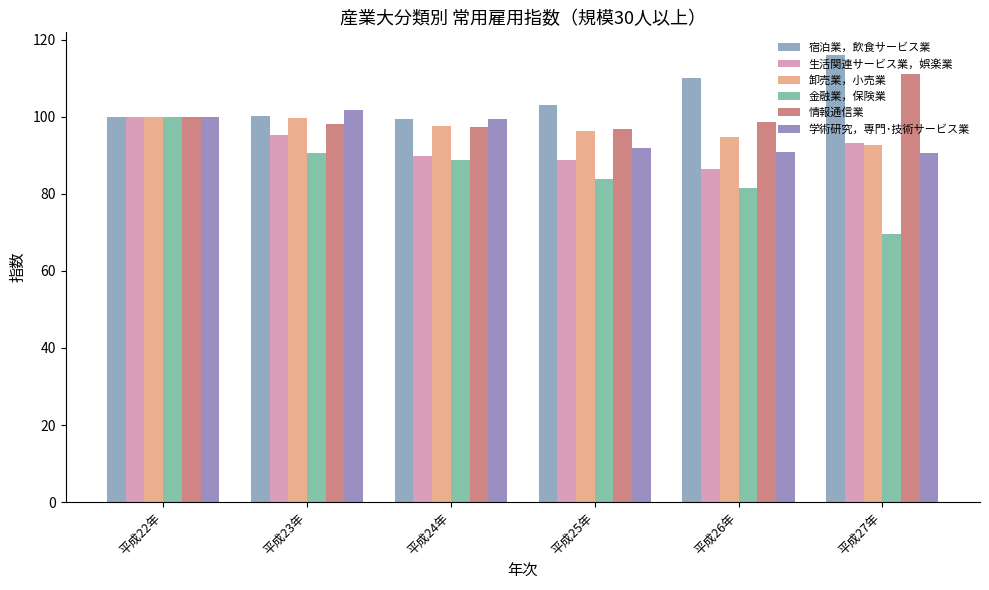

What is the maximum value for 学術研究，専門･技術サービス業?

101.8